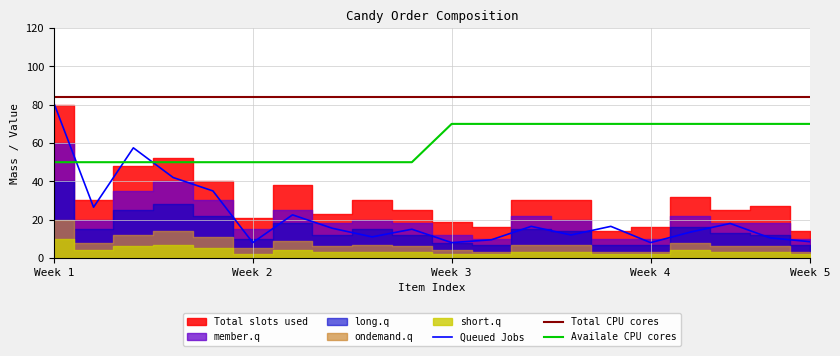

At which label does Queued Jobs reach its peak?

Week 1